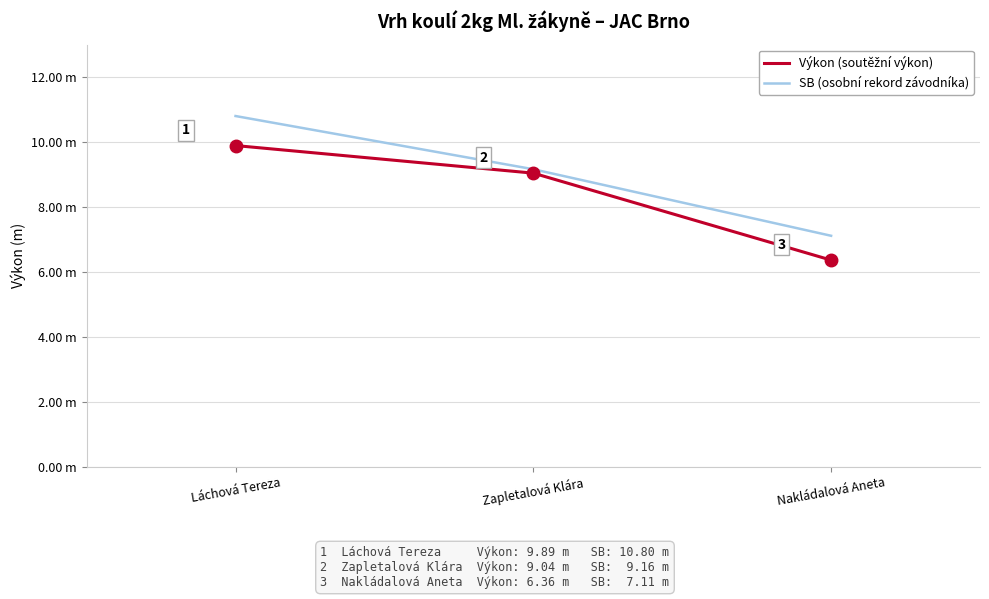

Which category has the highest value across all series?

Láchová Tereza